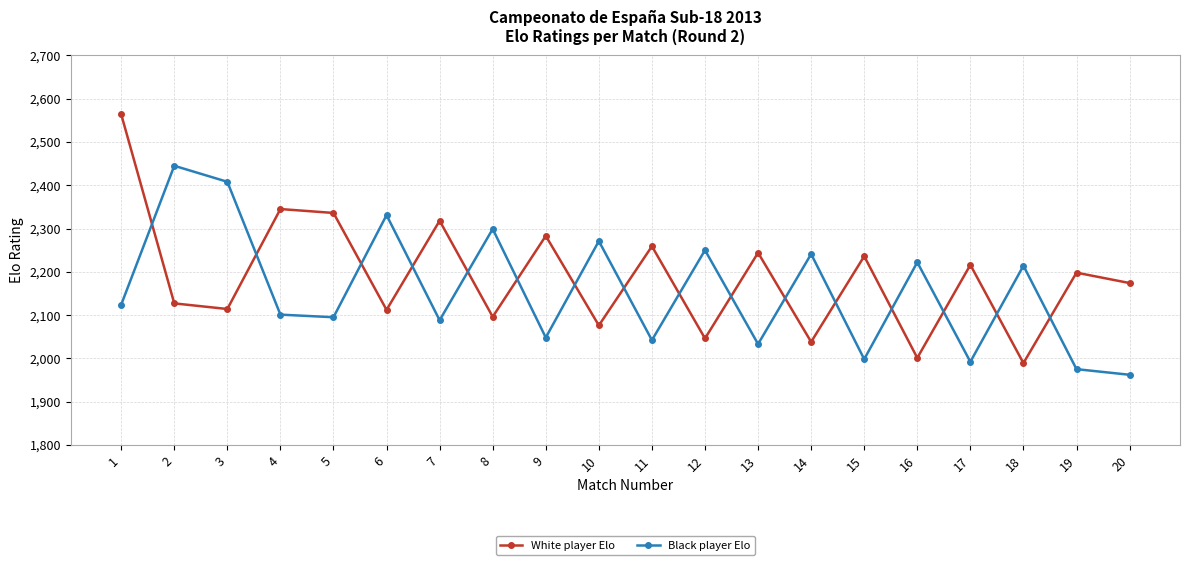

In White player Elo, how many points are higher than both neighbors (excluding endpoints)?

8